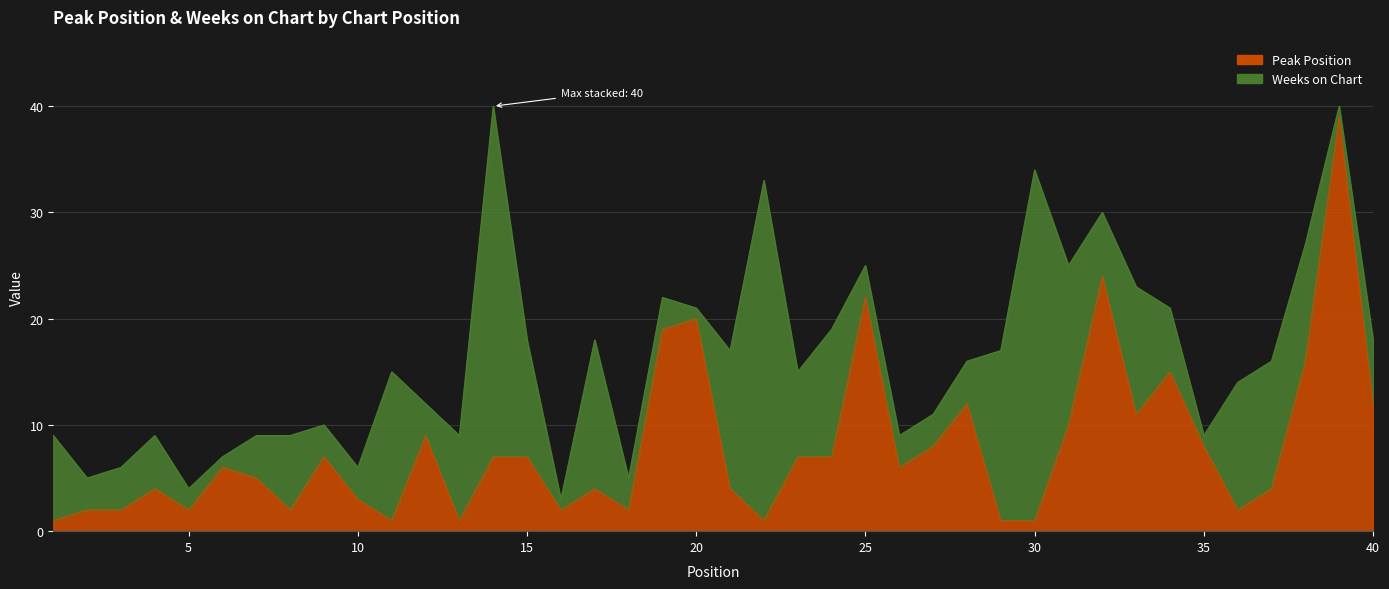

Which label corresponds to the smallest value in the chart?

1